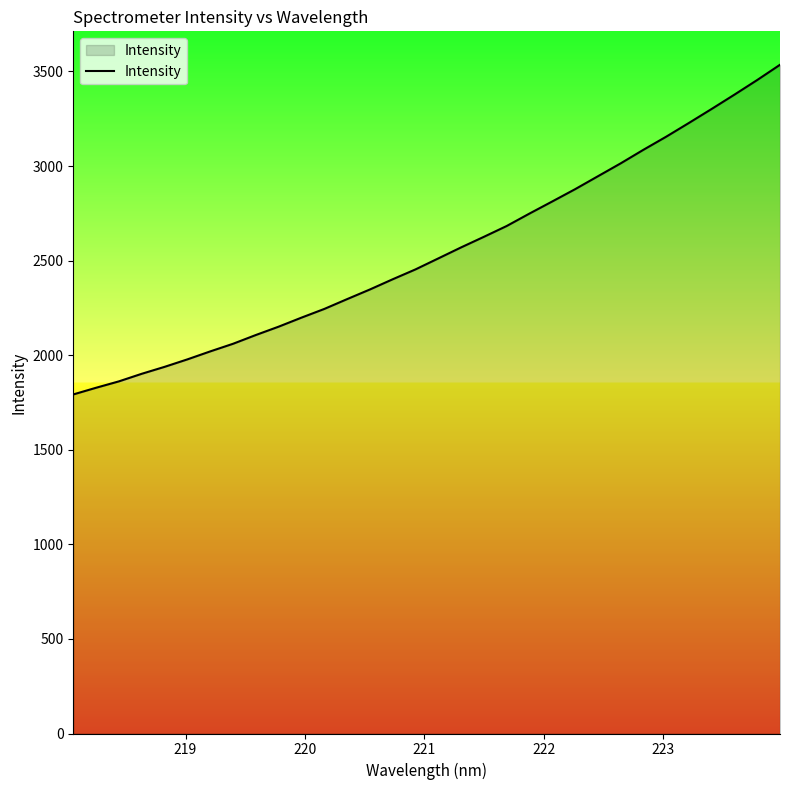

What is the minimum value shown in the chart?

1792.6